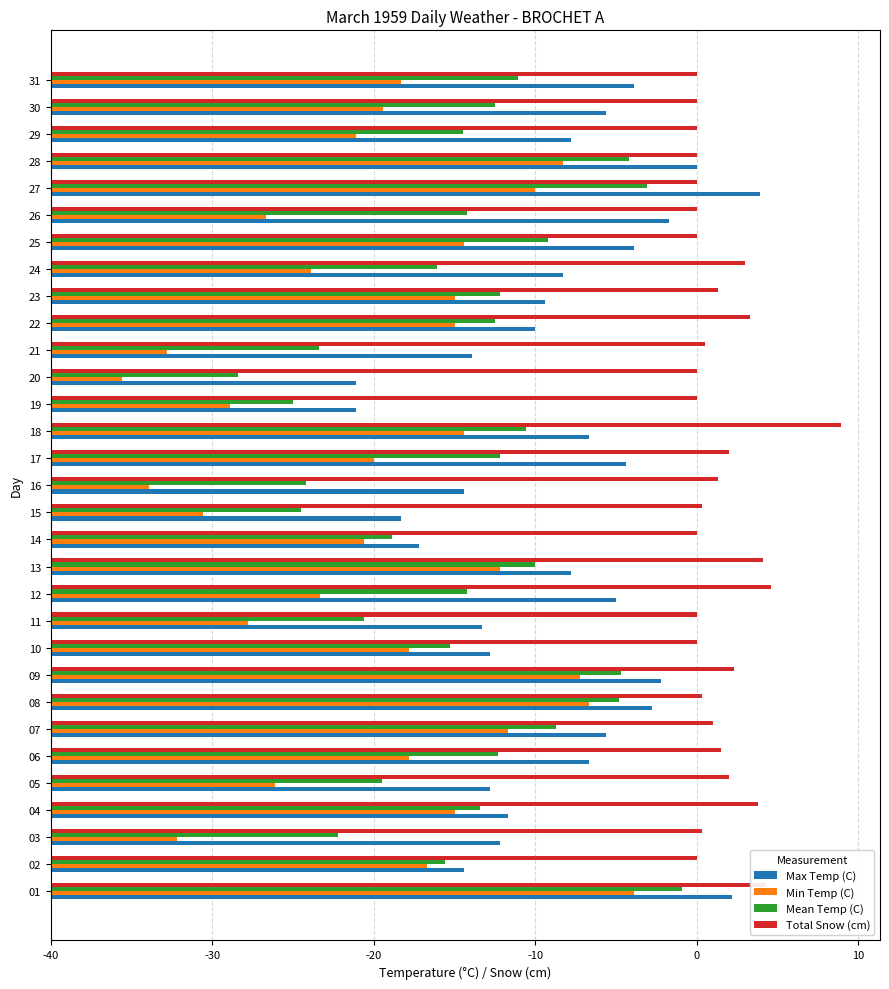

What are all the series names shown in the legend?

Max Temp (C), Min Temp (C), Mean Temp (C), Total Snow (cm)